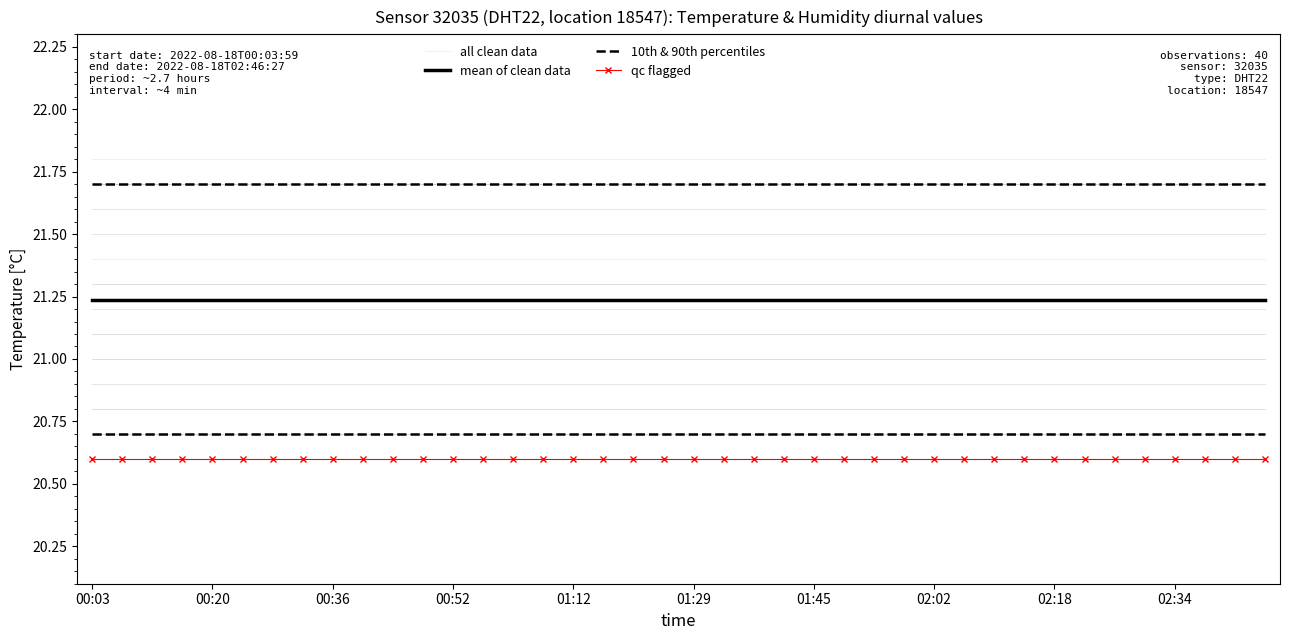

Rank the series by their maximum value, from highest to lowest.

all clean data, mean of clean data, 10th & 90th percentiles, qc flagged